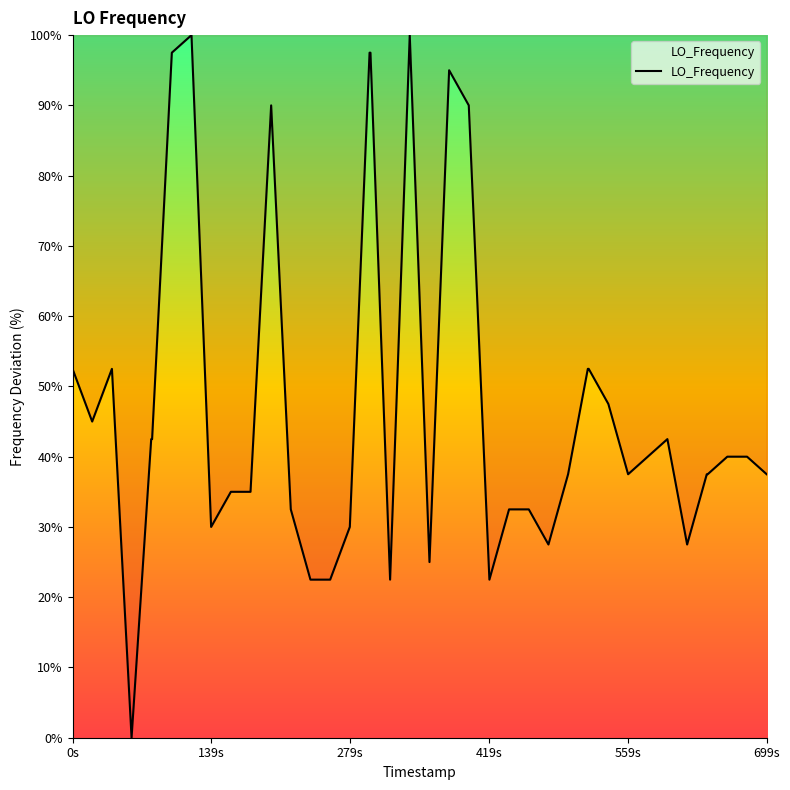

What is the difference between the maximum and minimum values?

100.0